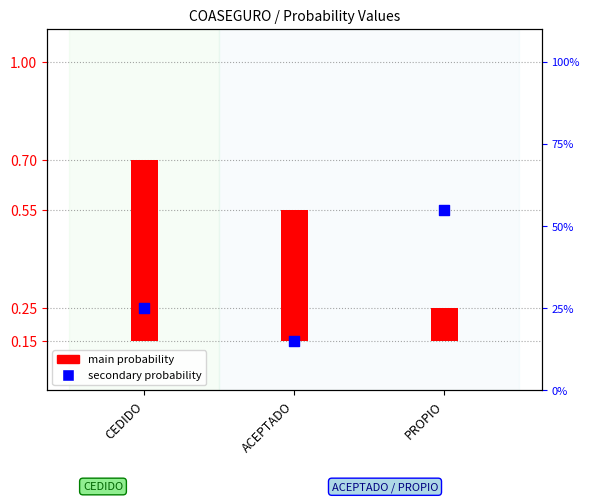

At how many categories does at least one series exceed 0?

3